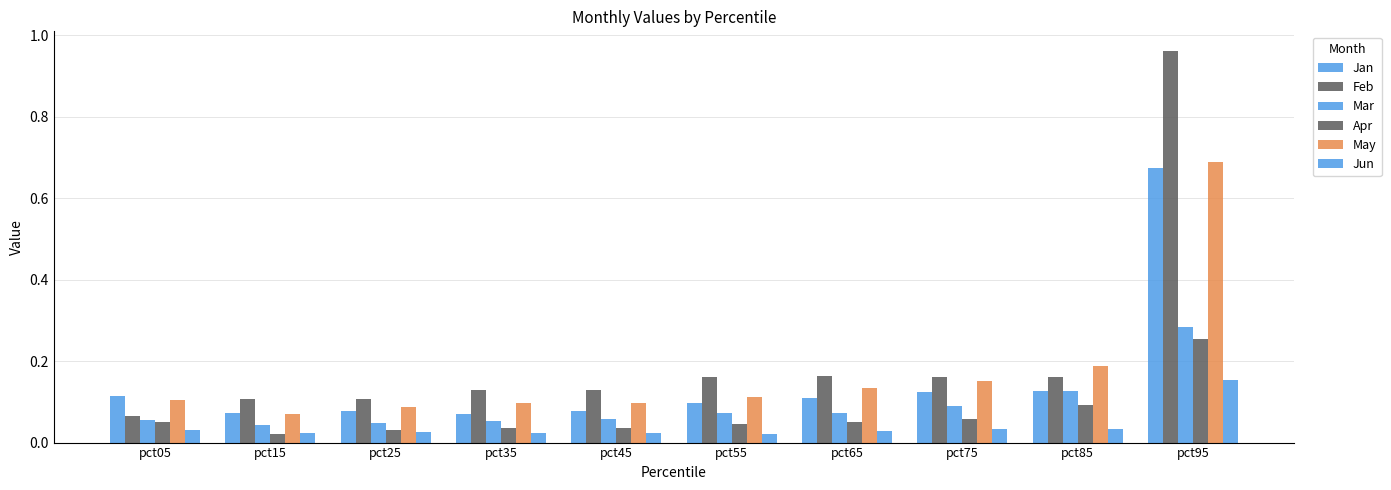

What is the difference between the maximum and minimum values in the Mar series?

0.2